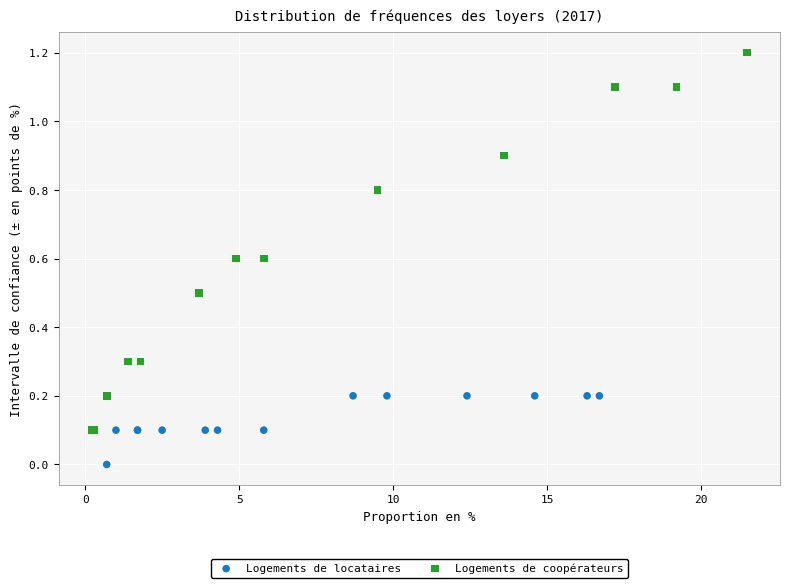

Which series has the largest Y range (max minus min)?

Logements de coopérateurs